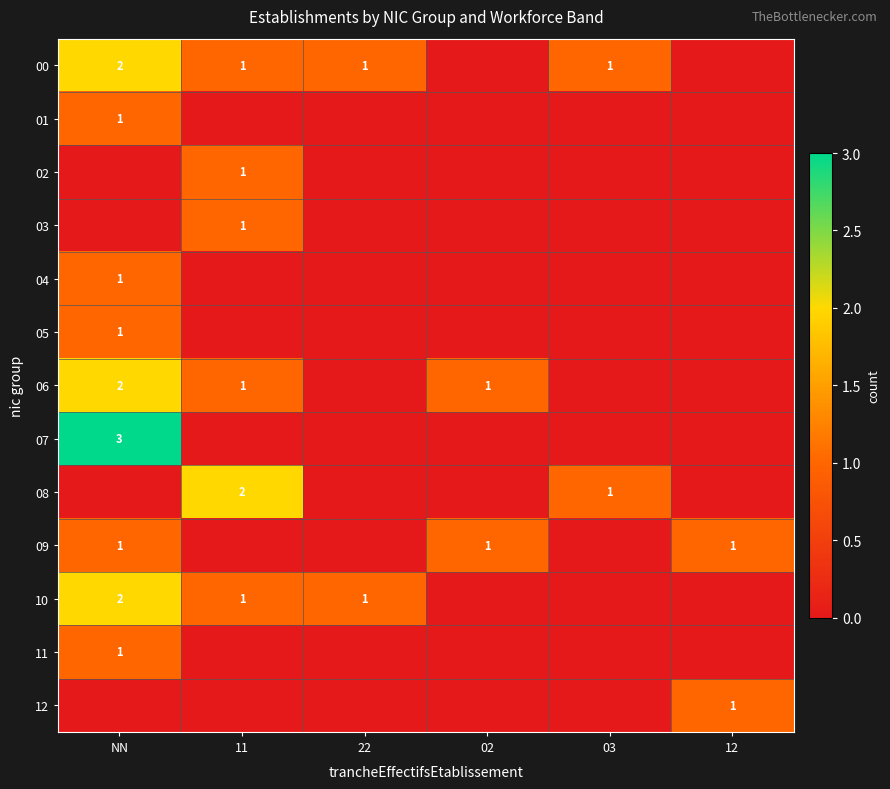

Which series has the largest total across all categories?

00